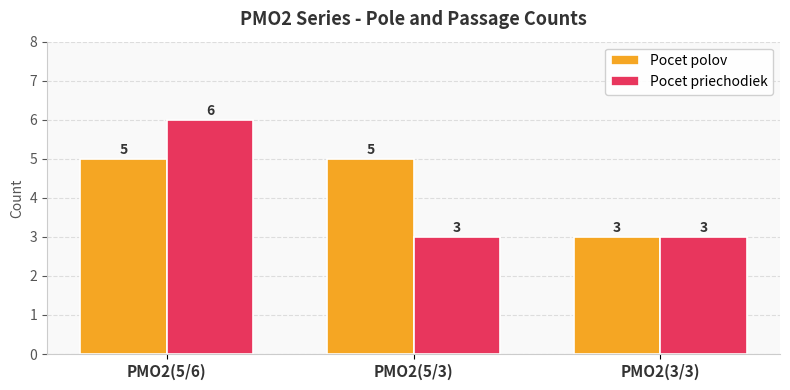

Reading left to right, transcribe all the data shown in this chart.

Pocet polov: PMO2(5/6)=5	PMO2(5/3)=5	PMO2(3/3)=3
Pocet priechodiek: PMO2(5/6)=6	PMO2(5/3)=3	PMO2(3/3)=3